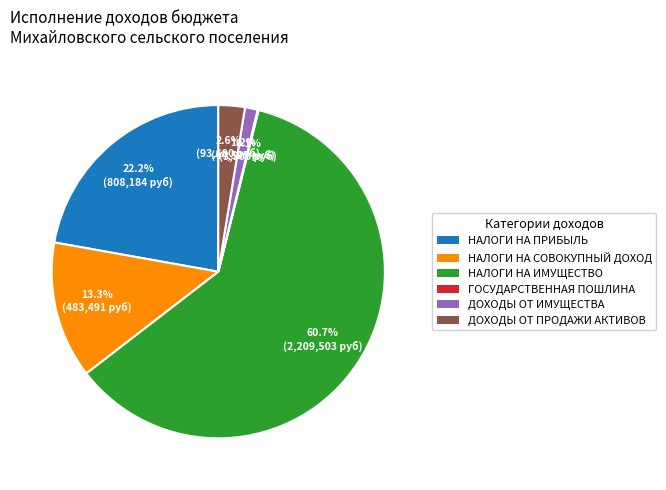

To the nearest percent, what is the average slice percentage?

17%